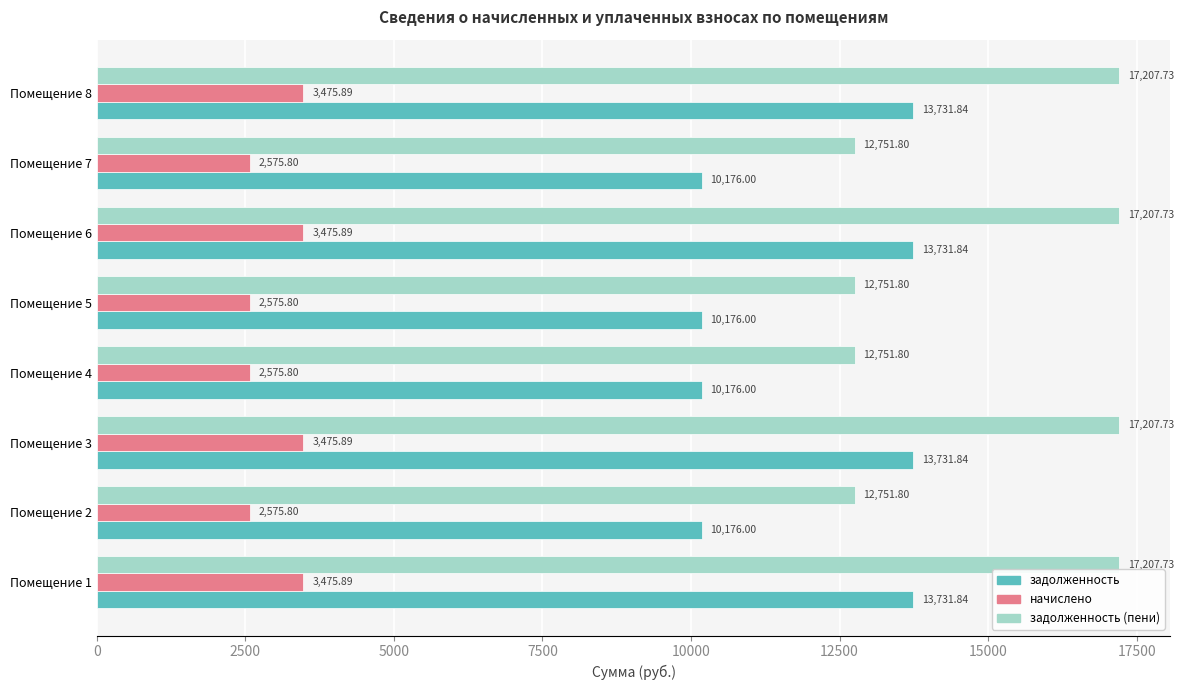

Rank the series by their average value, from highest to lowest.

задолженность (пени), задолженность, начислено